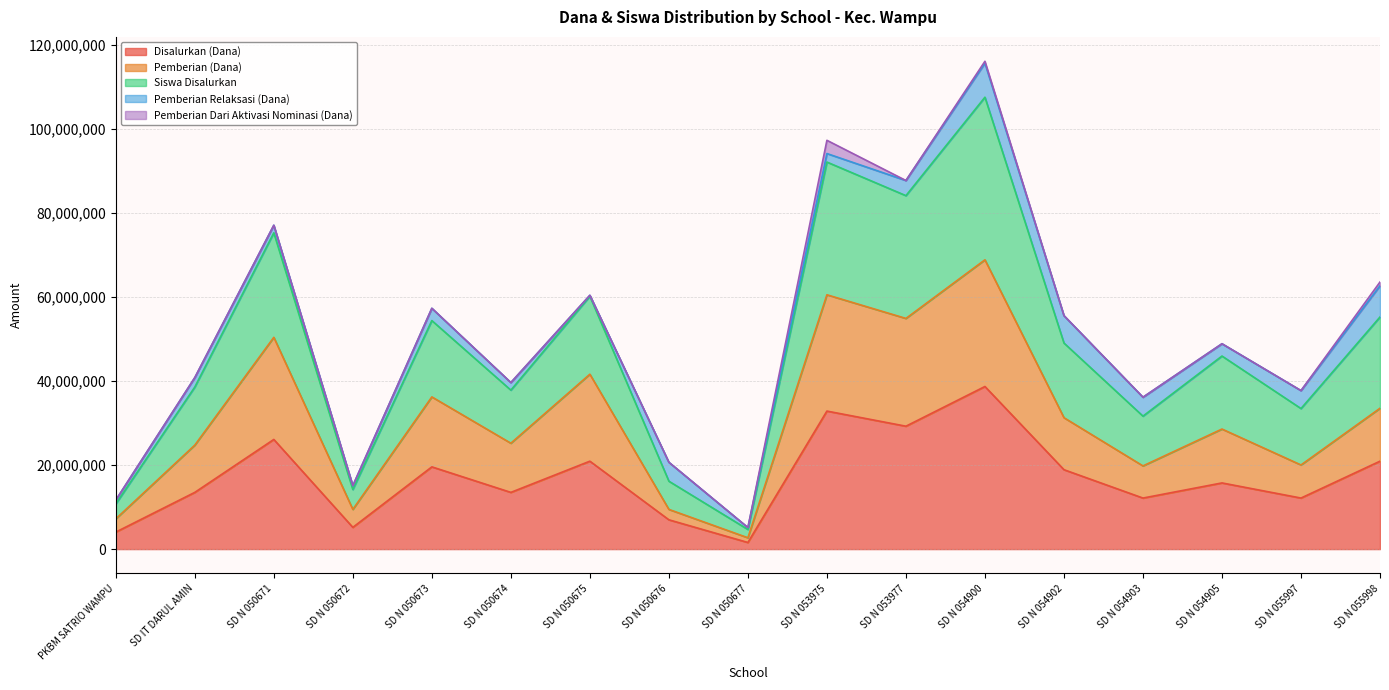

At which category is the sum across all series the highest?

SD N 054900